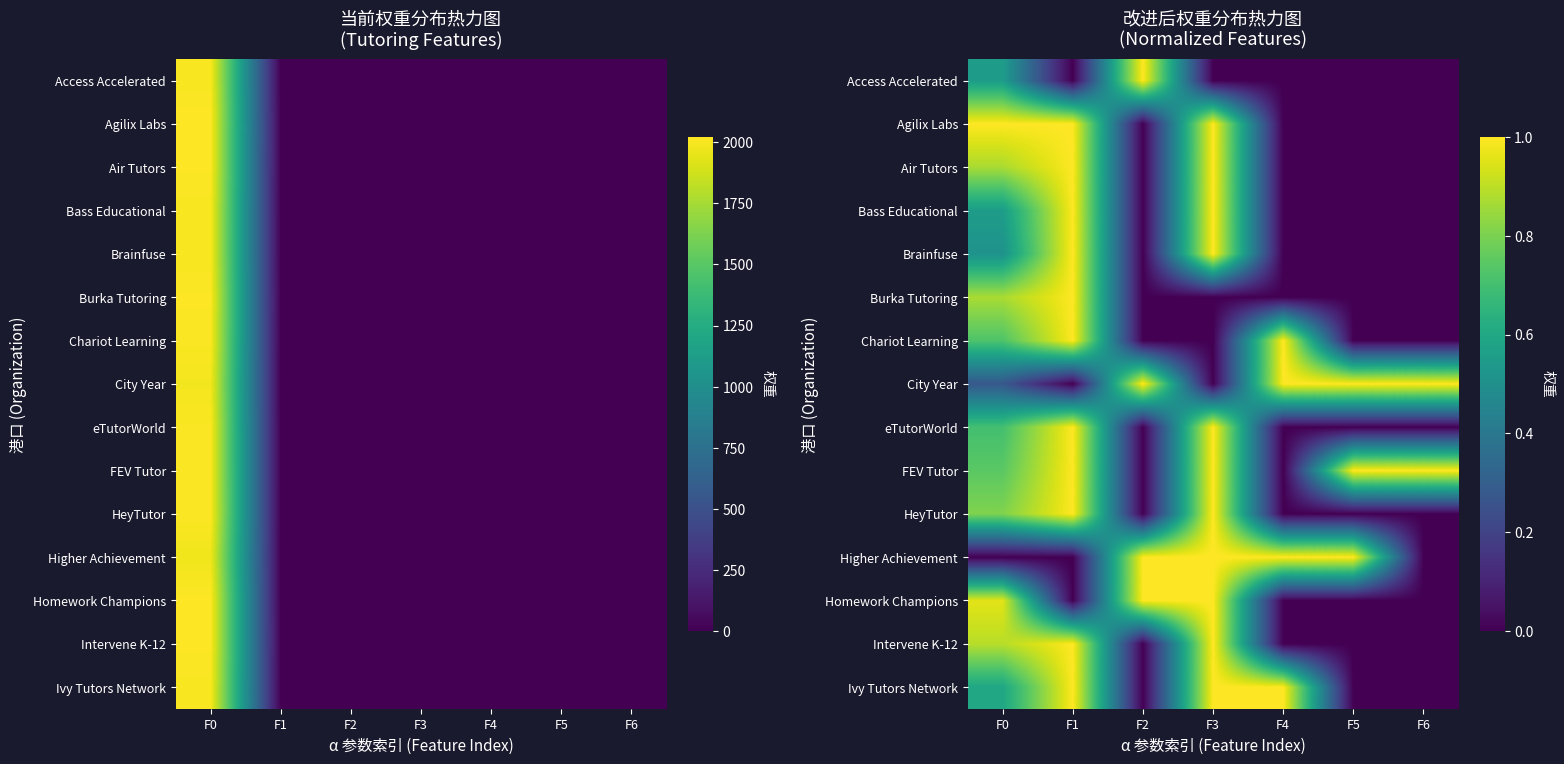

At which category does the chart reach its peak across all series?

F2